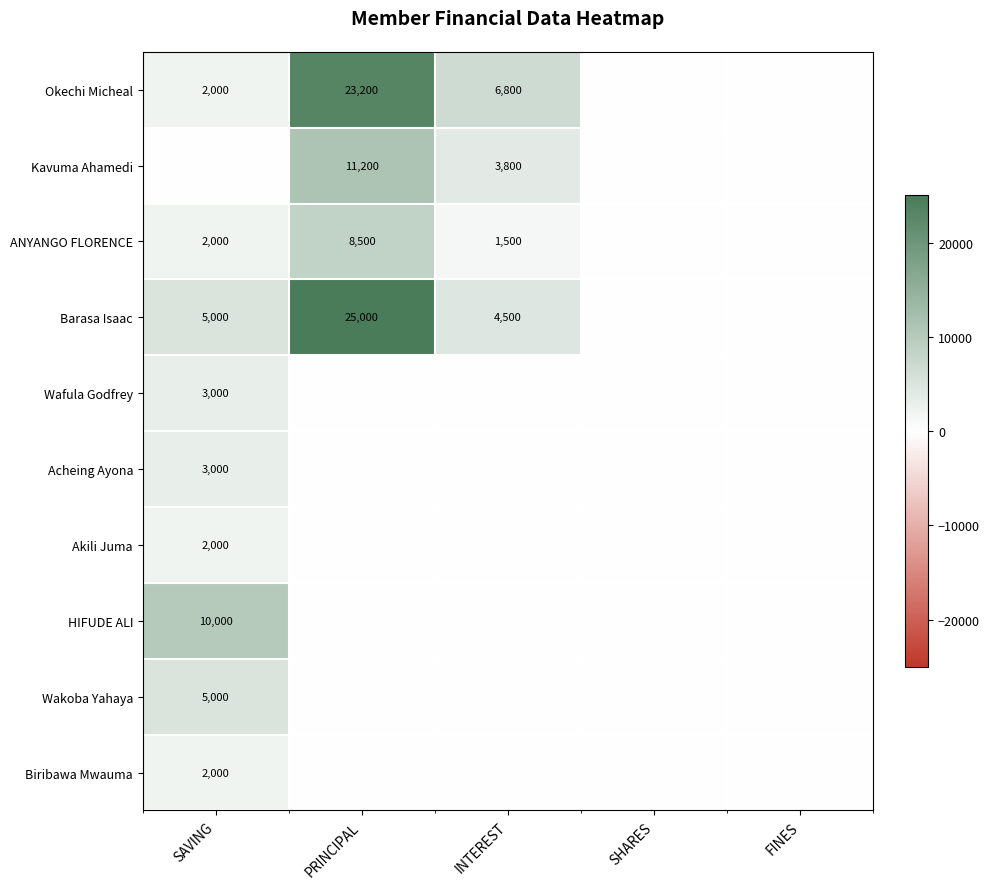

The value of HIFUDE ALI at SAVING is 10000. True or false?

True